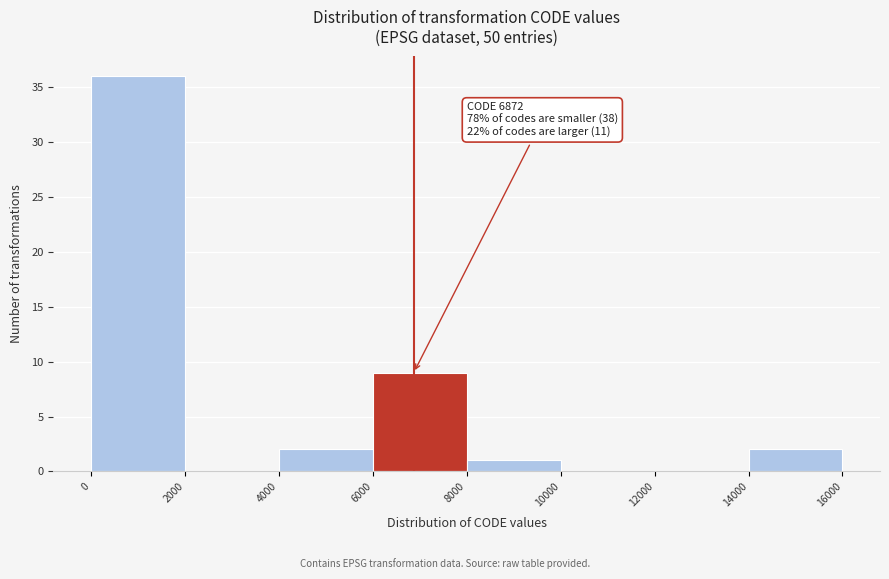

Over which range of the x-axis is the bar tallest?

0 to 2000